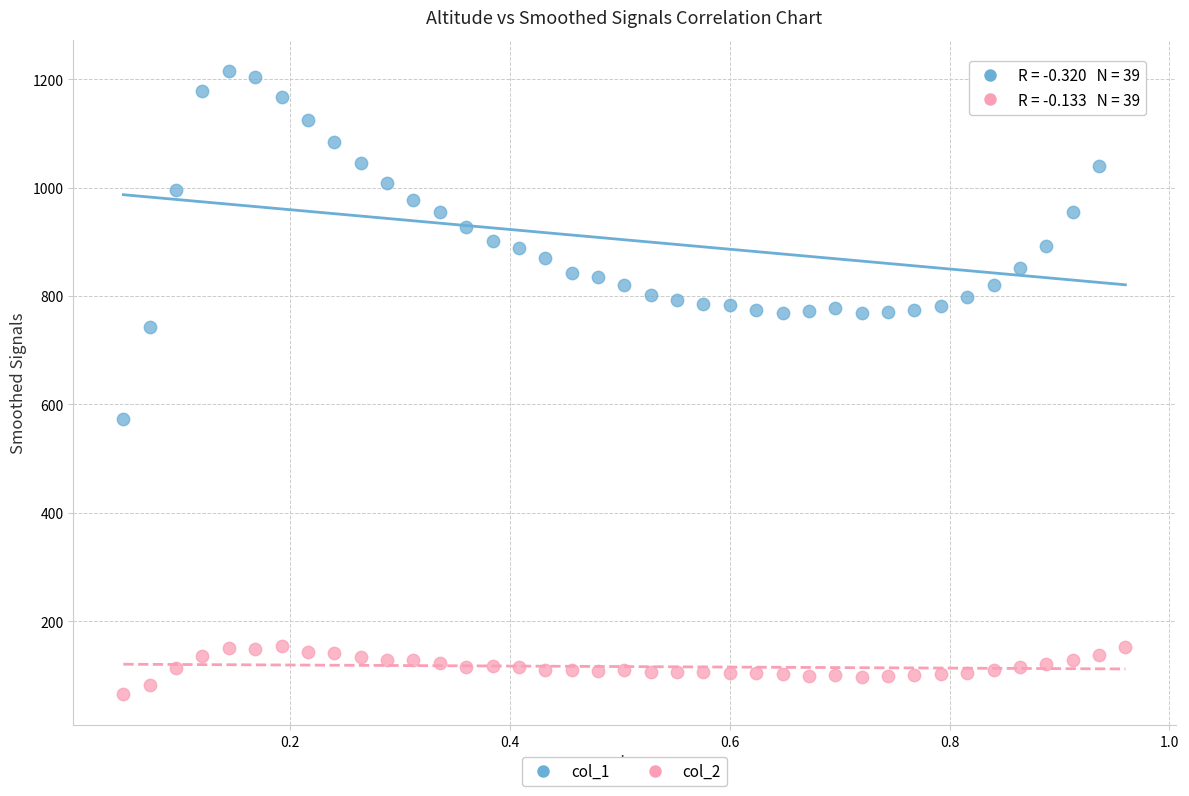

Across all data points, what is the range of X values (max minus min)?

0.9